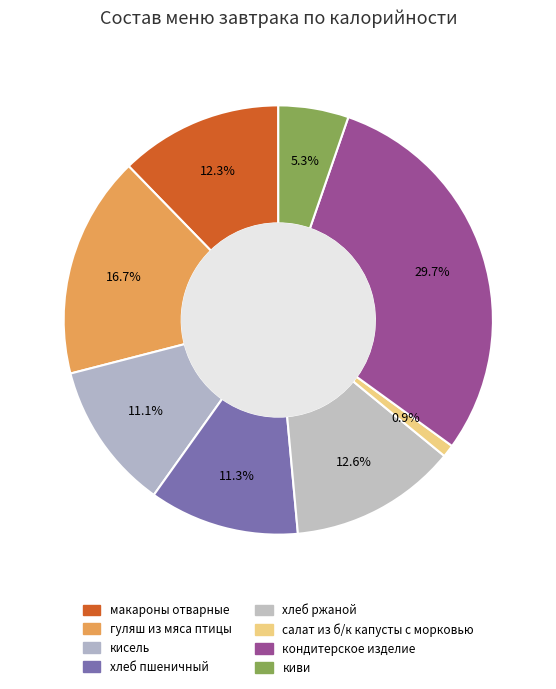

Approximately how many times larger is the value at киви compared to хлеб ржаной?

0.4